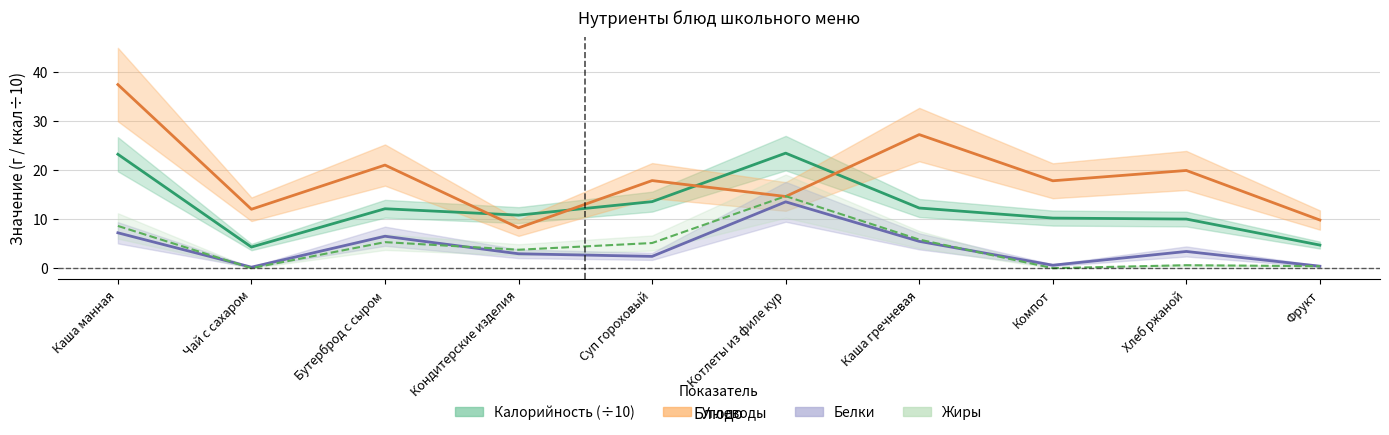

Reading right to left, extract all data points from this chart.

Калорийность: 4.7	10.0	10.2	12.2	23.4	13.6	10.8	12.1	4.3	23.2
Белки: 0.4	3.4	0.6	5.5	13.5	2.4	2.9	6.5	0.2	7.2
Жиры: 0.4	0.6	0.0	5.8	14.7	5.1	3.8	5.3	0.0	8.6
Углеводы: 9.8	19.9	17.8	27.2	14.6	17.8	8.2	21.0	12.0	37.4